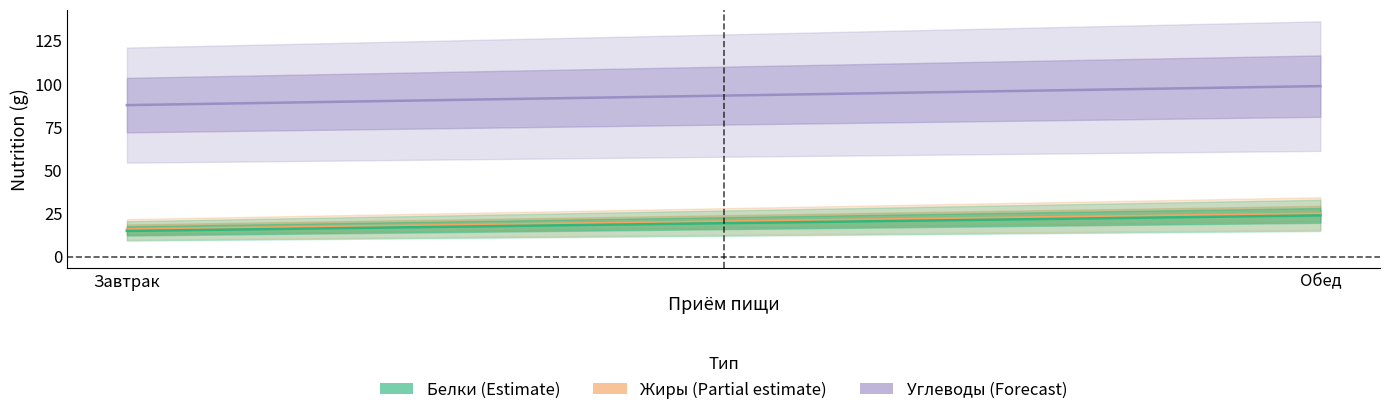

At which label does Жиры first exceed 24?

Обед